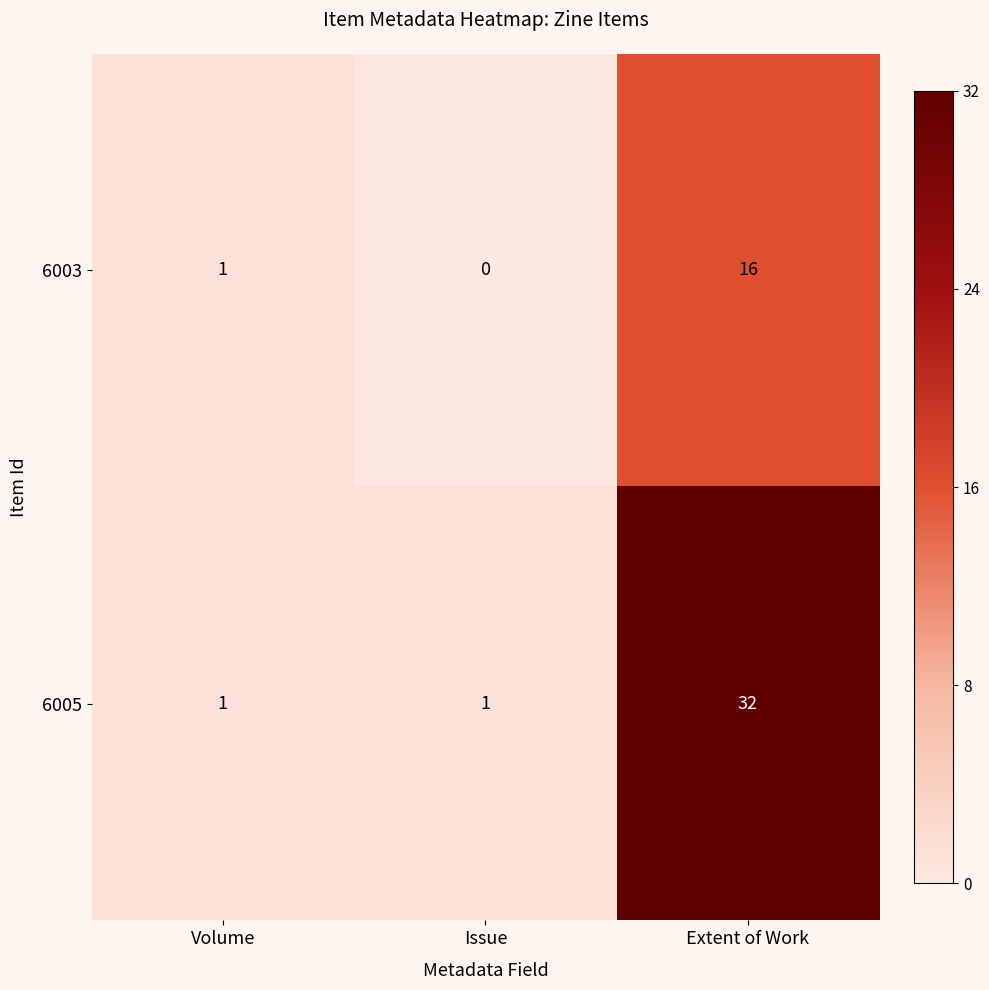

Which series has the widest spread of values?

6005